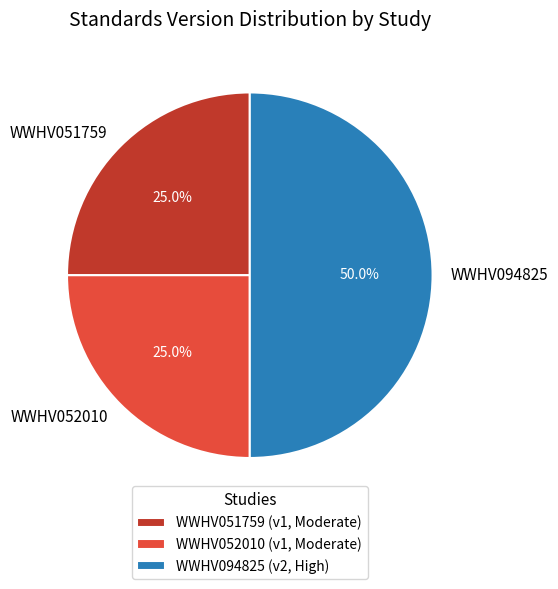

To the nearest percent, what is the average slice percentage?

33%